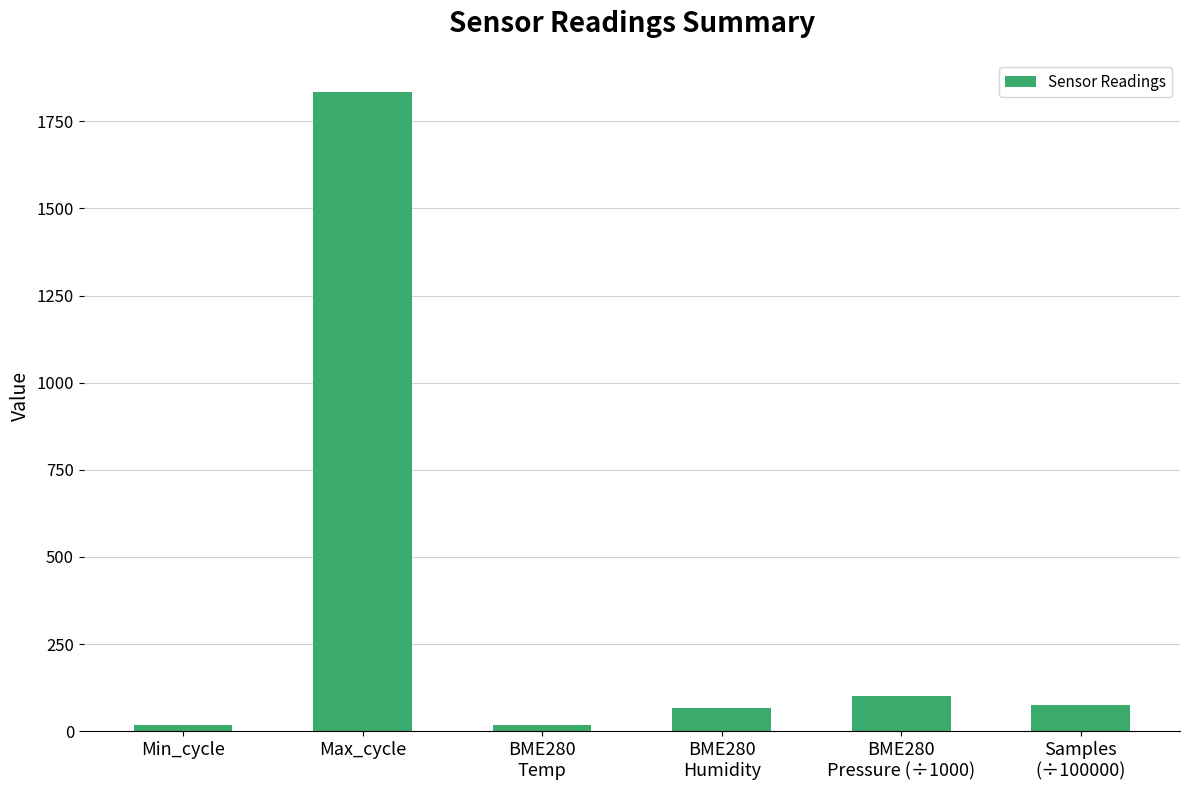

What is the difference between the maximum and minimum values?

1817.6